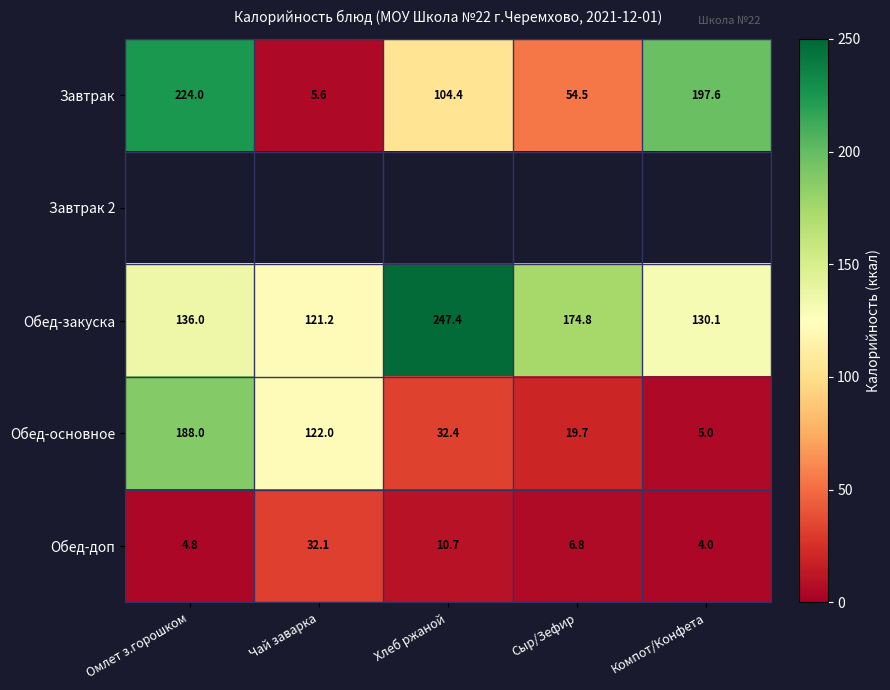

List the labels in order of Завтрак value, smallest first.

Чай заварка, Сыр/Зефир, Хлеб ржаной, Компот/Конфета, Омлет з.горошком